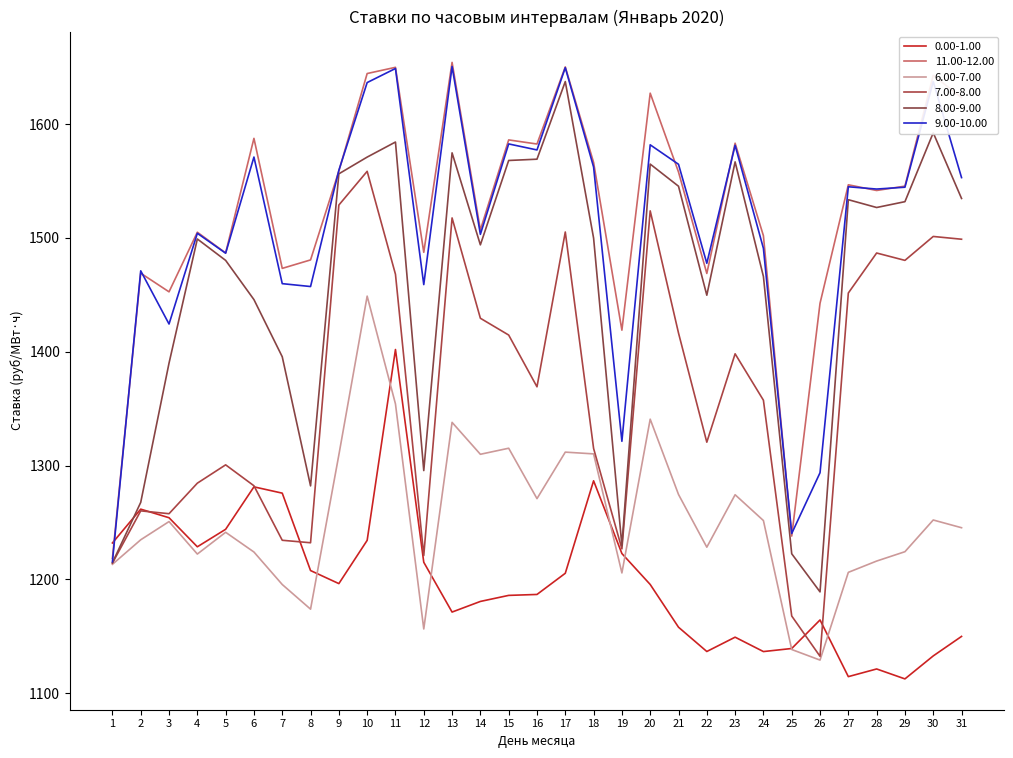

What is the value of the 11.00-12.00 point at the 27th from the left?

1546.7